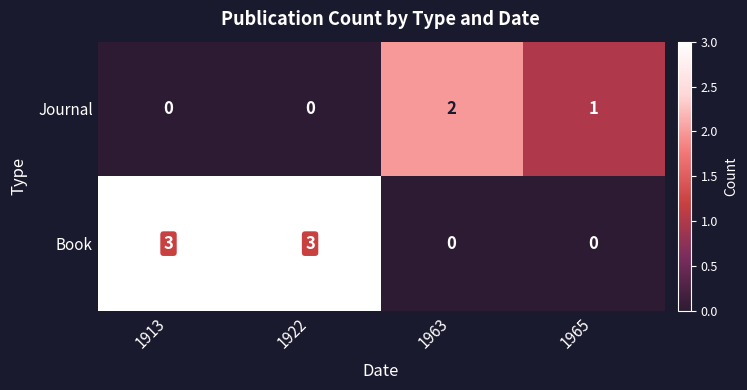

What is the total value across all series at 1913?

3